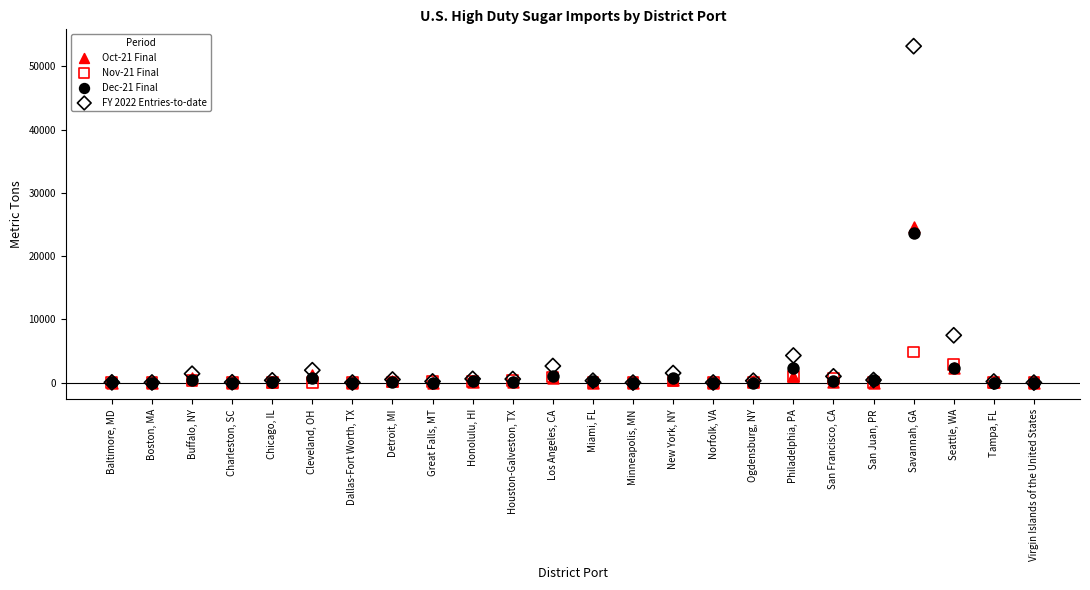

Across all series, what Y value is closest to 26600?

24653.6